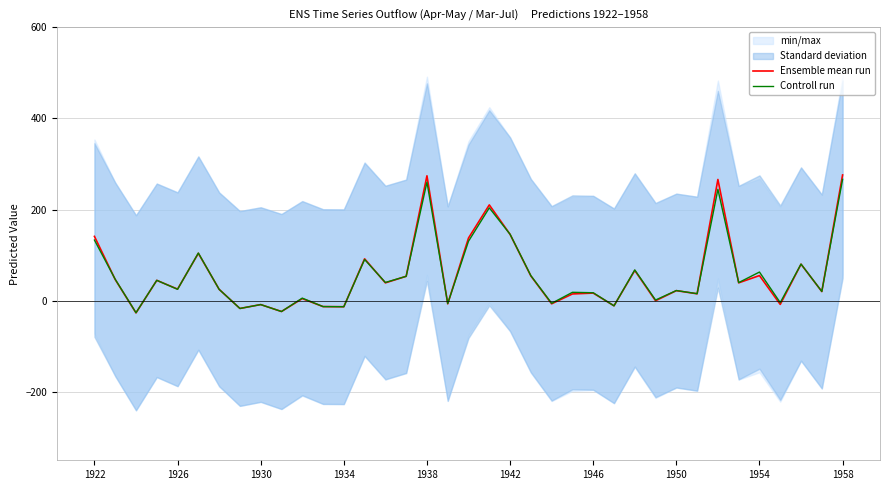

What is the minimum value for Ensemble mean run?

-26.6